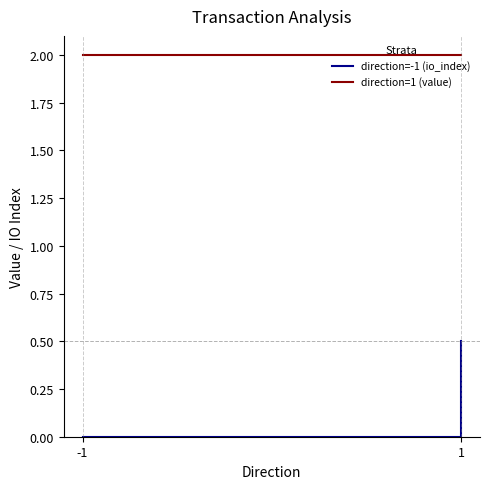

The value of value at 1 is 2.9. True or false?

False